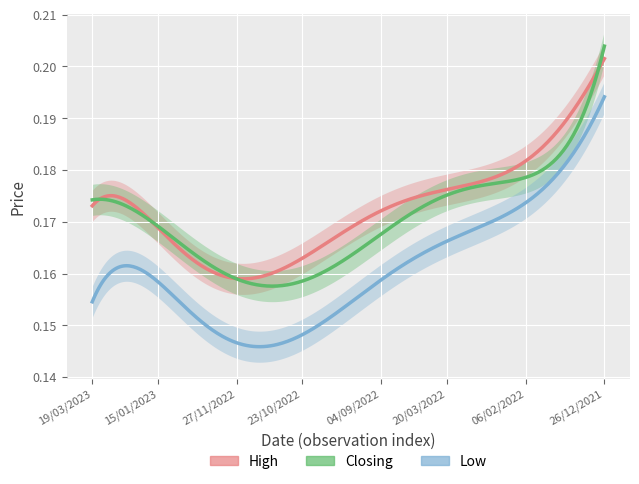

Does the chart display data point markers on the line(s)?

No